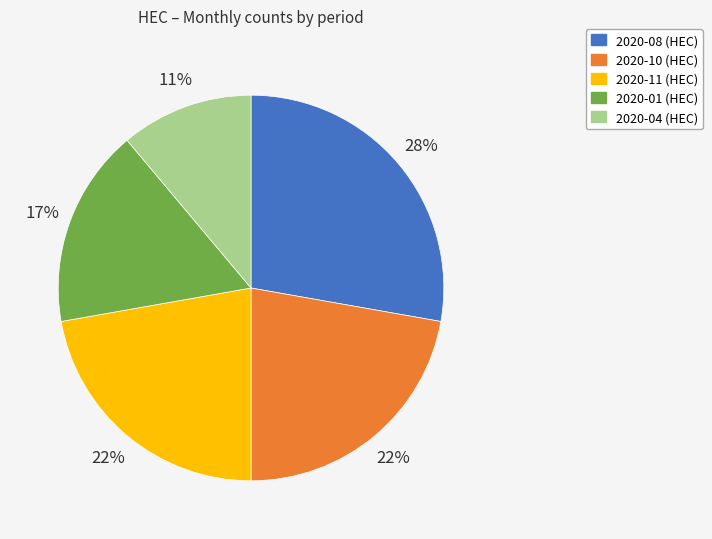

How many slices are in this pie chart?

5